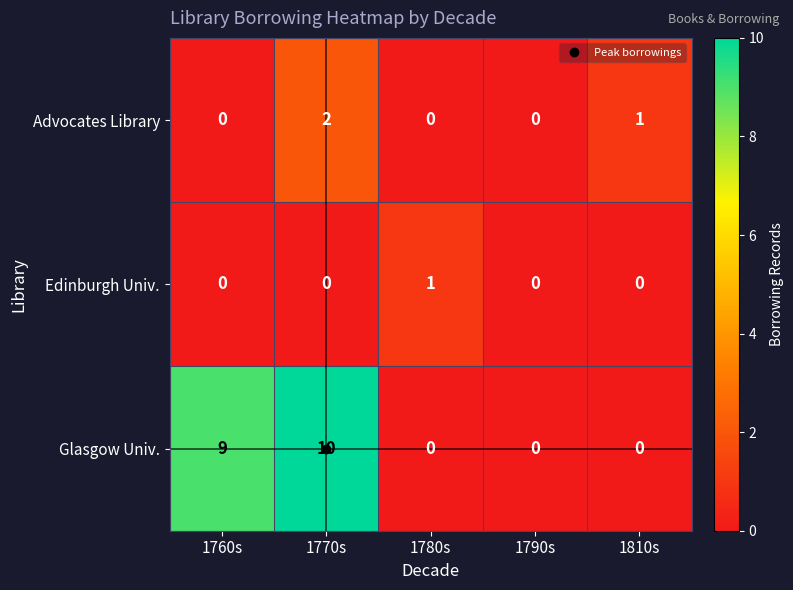

Which series has the largest total across all categories?

Glasgow Univ.